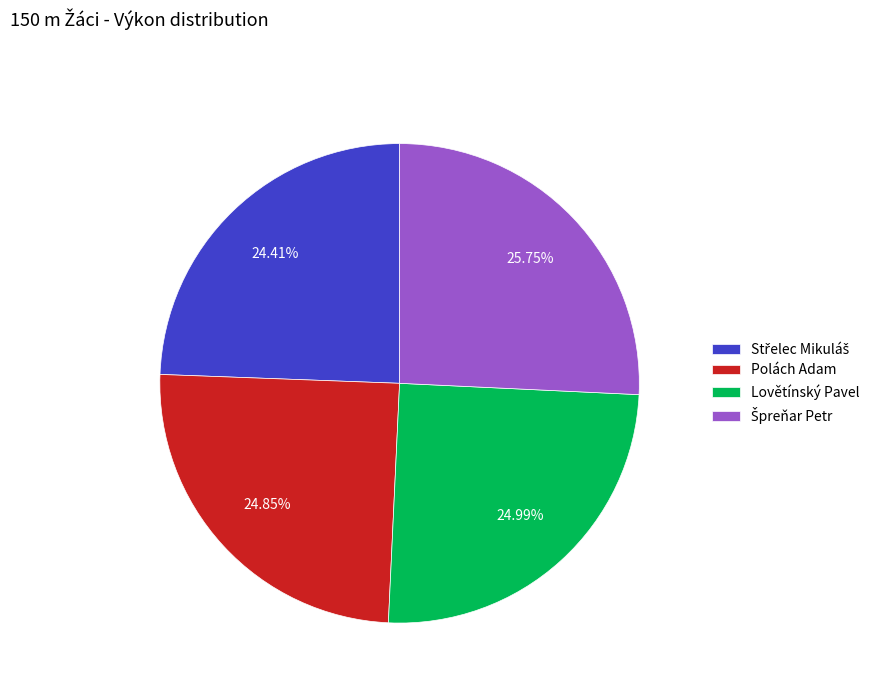

What is the ratio of the value at Lovětínský Pavel to the value at Polách Adam?

1.0